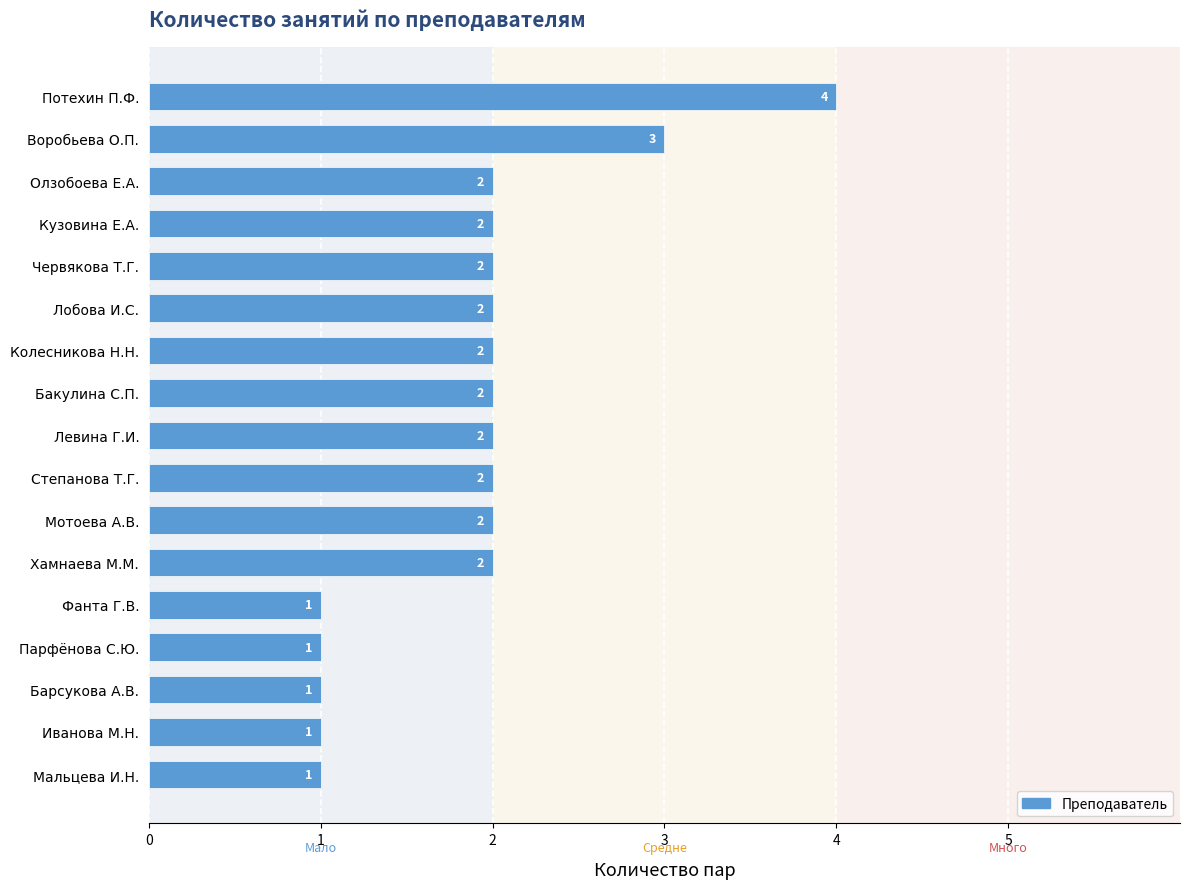

How many values are between 1 and 2?

15